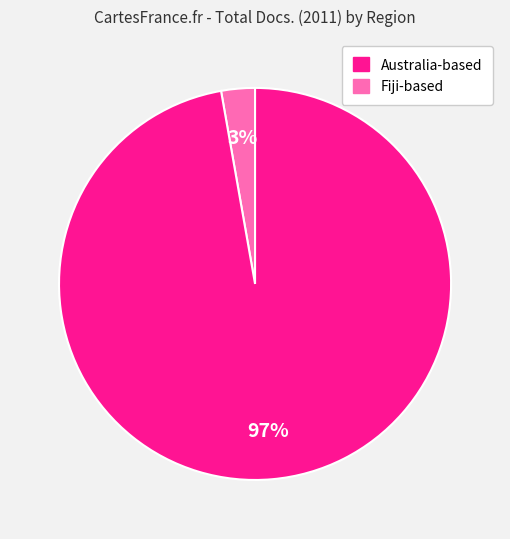

How many slices are in this pie chart?

2